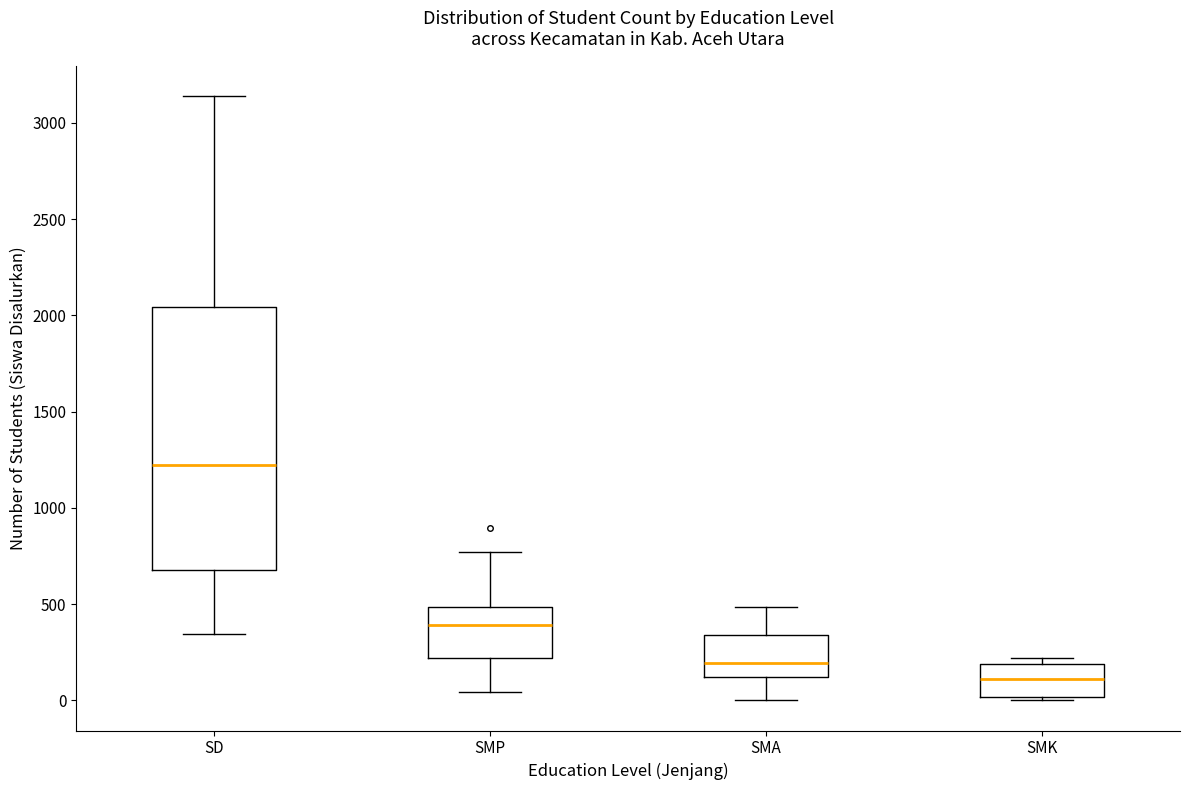

Reading left to right, read every box against the y-axis: the position of its median line, the range the box covers, and the ends of its whiskers. The values are not printed on the chart, so give them approximately, as read against the axis.

SD: median 1200, box 700 to 2050, whiskers 350 to 3150
SMP: median 400, box 200 to 500, whiskers 50 to 750
SMA: median 200, box 100 to 350, whiskers 0 to 500
SMK: median 100, box 0 to 200, whiskers 0 (just below the box's lower edge) to 200 (just above the box's upper edge)